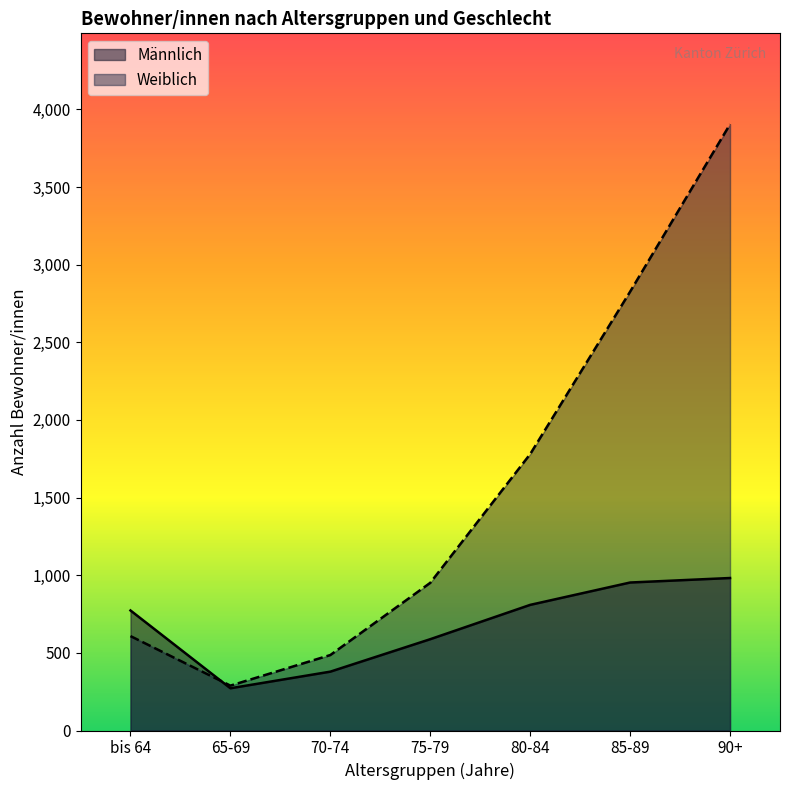

What is the total value across all series at 85-89?

3779